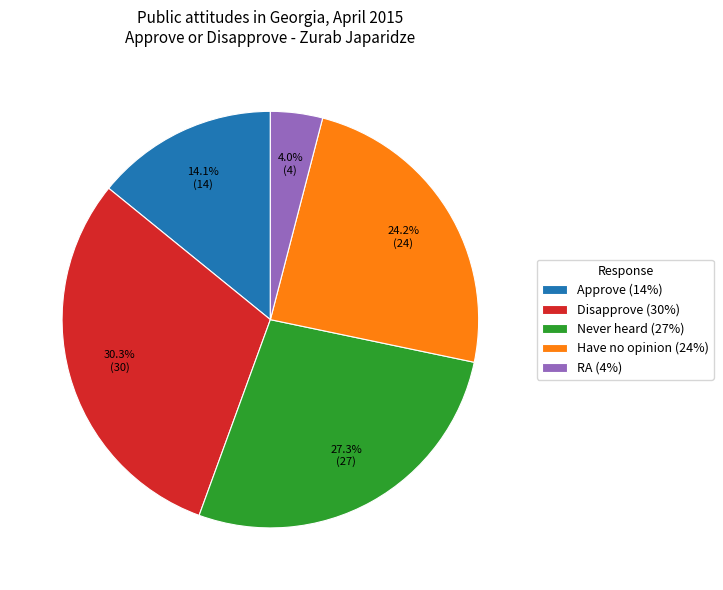

Is it true that Have no opinion is 18% of the pie?

False